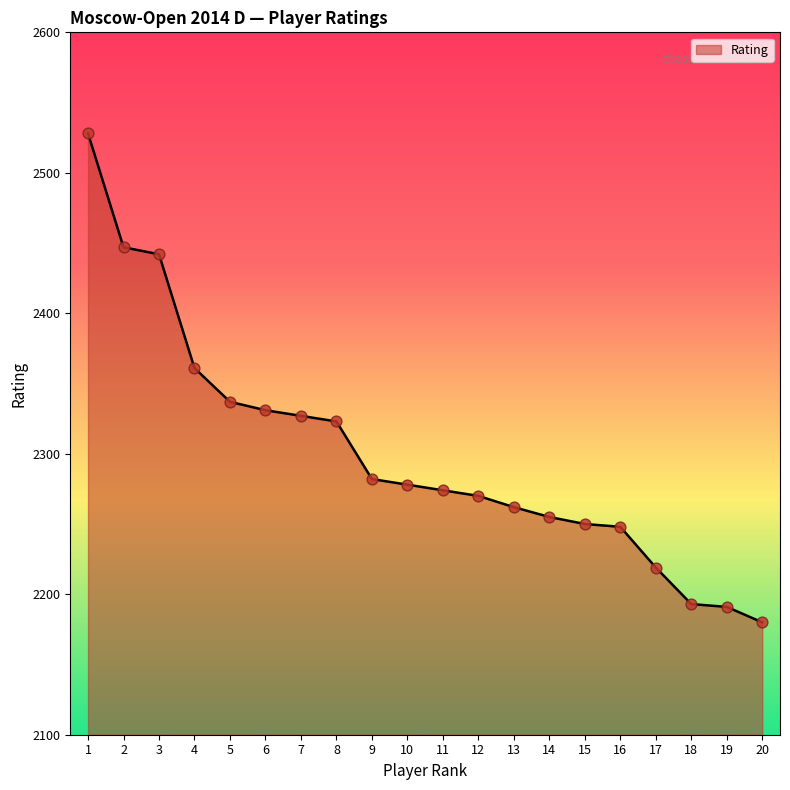

Between 4 and 15, which is larger?

4